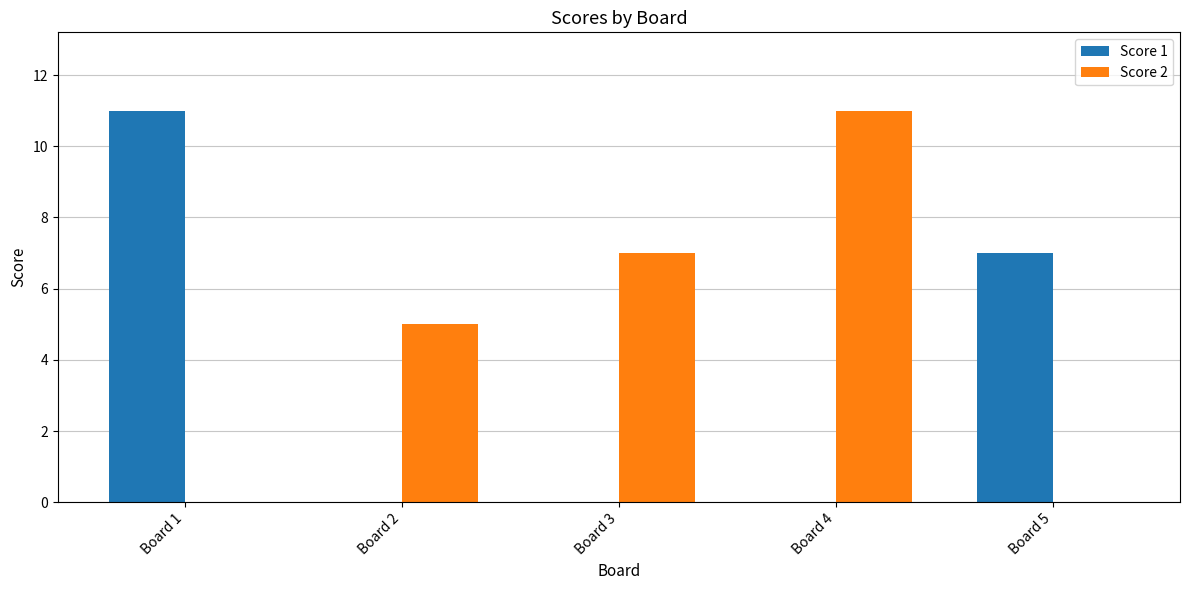

Are the bars horizontal?

No